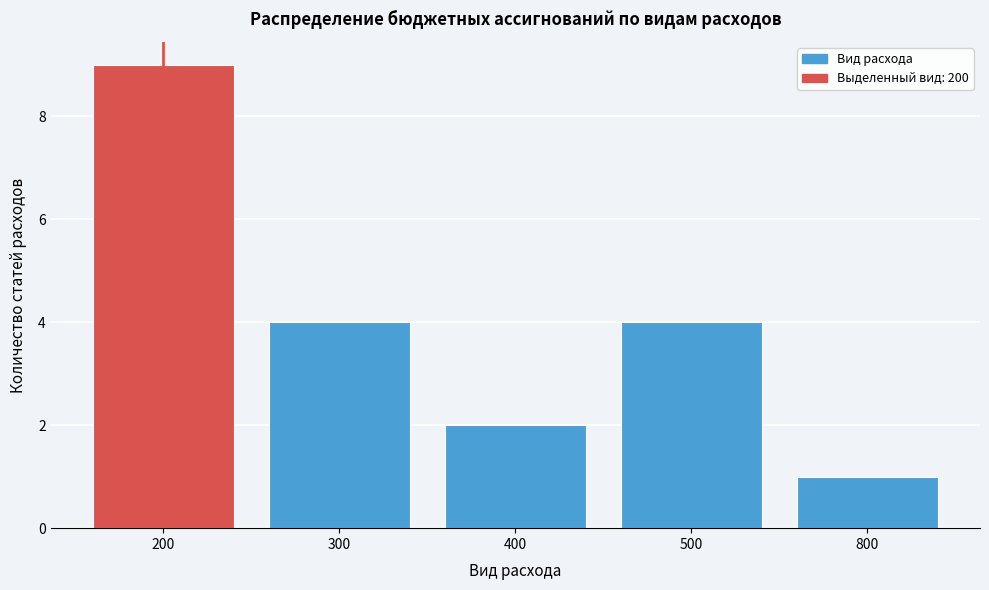

Reading left to right, transcribe all the data shown in this chart.

9	4	2	4	1